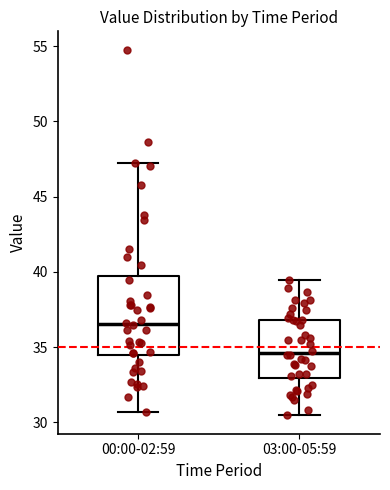

Where does the lower whisker of the box for 03:00-05:59 end on the y-axis? The values are not printed on the chart, so give them approximately, as read against the axis.

30.5